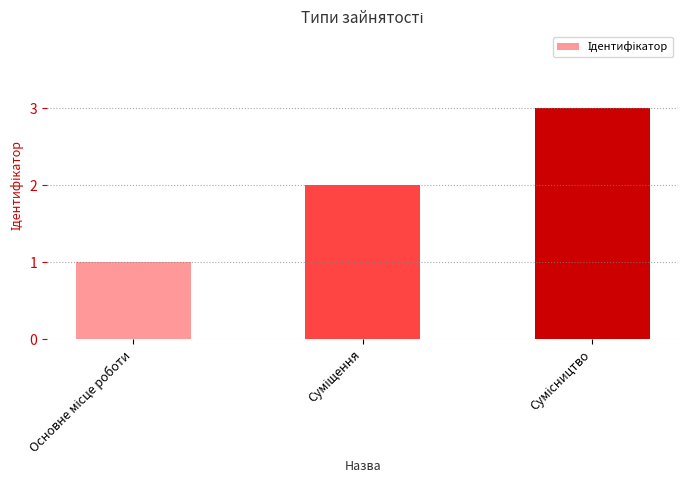

What is the smallest value displayed?

1